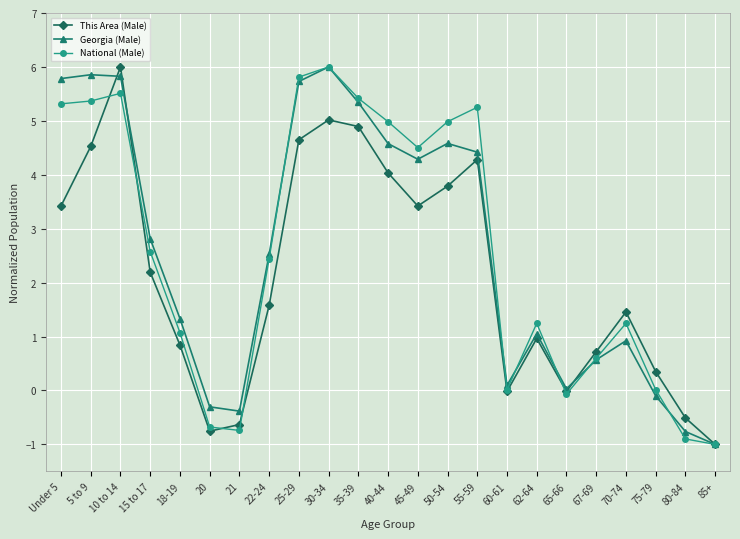

At which category does the chart reach its minimum across all series?

85+